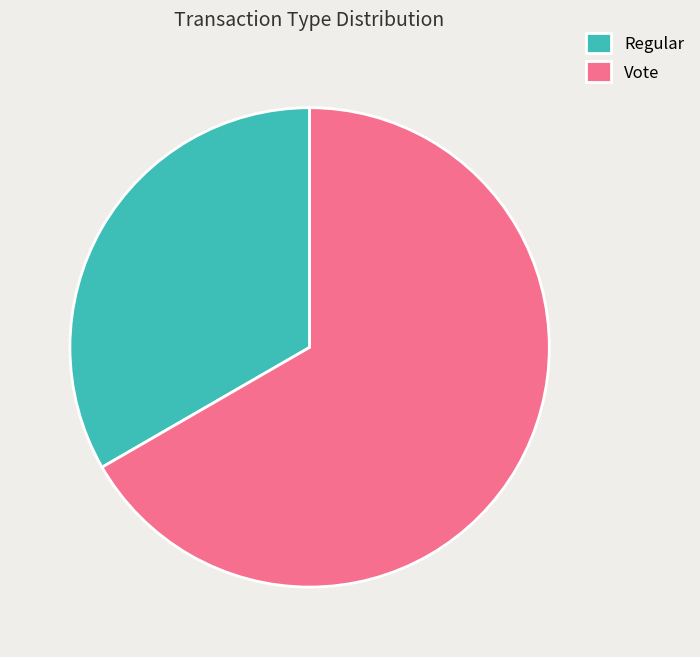

The Regular slice represents 42% of the pie. True or false?

False